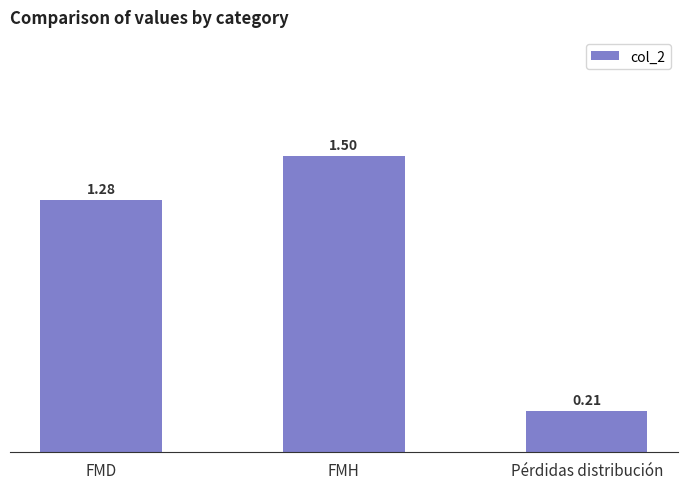

Does the chart contain stacked bars?

No